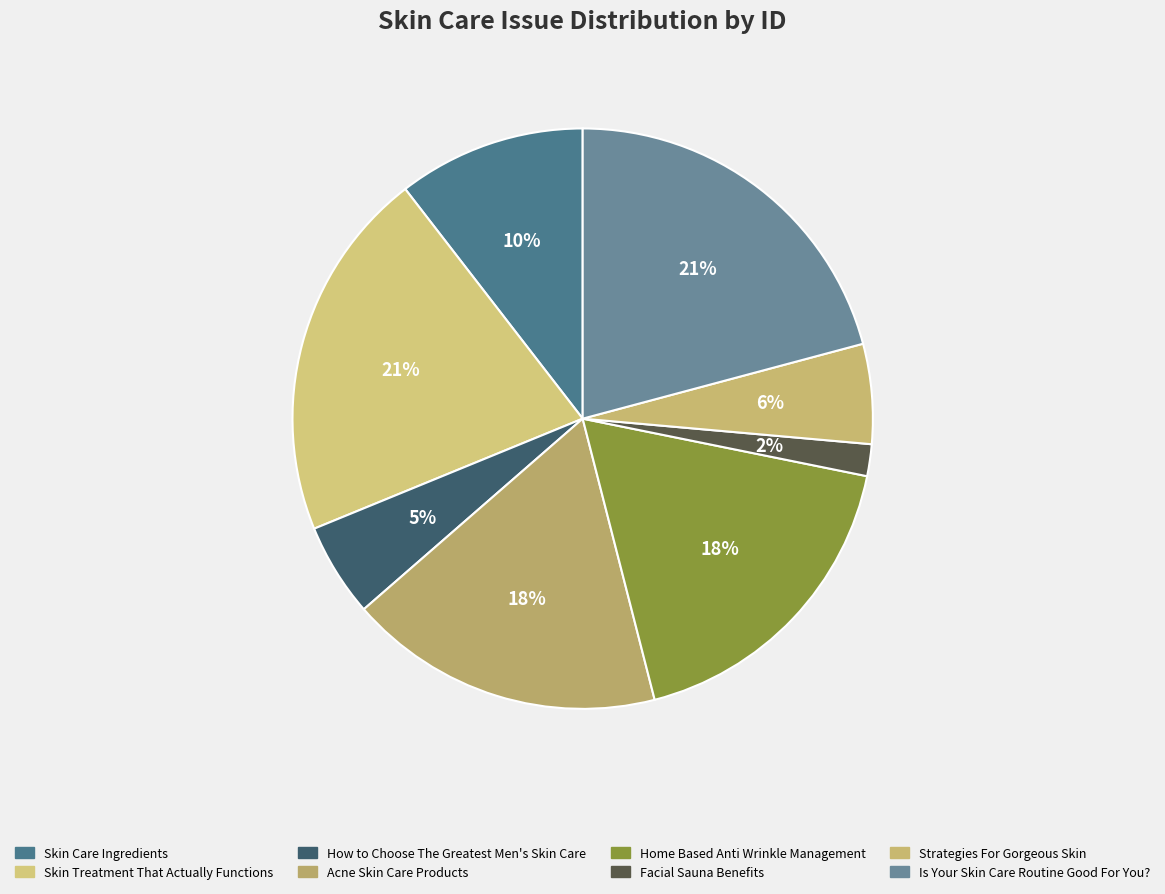

Which slice is the largest?

Is Your Skin Care Routine Good For You?